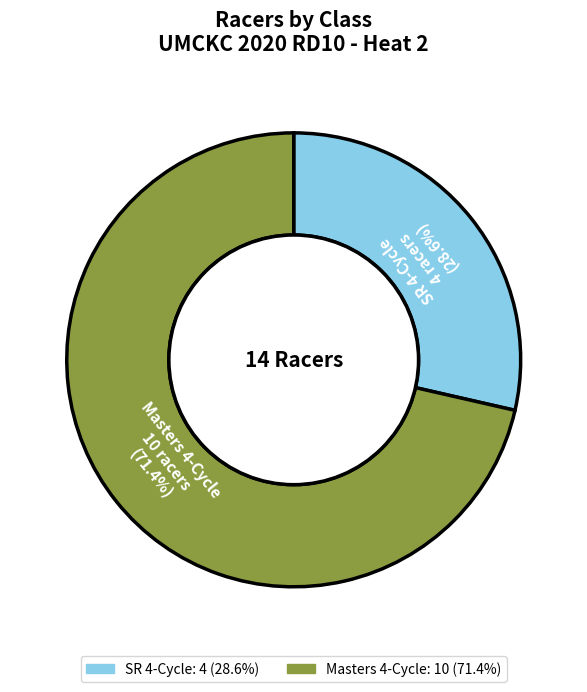

To the nearest percent, what percentage of the pie is SR 4-Cycle?

29%